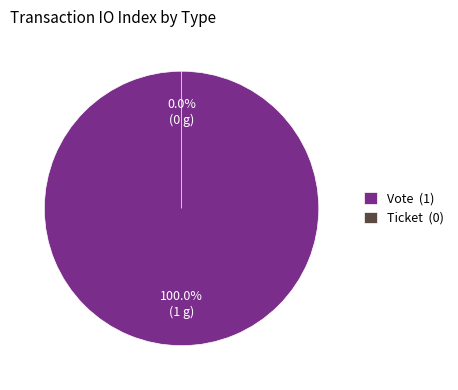

Which category has the biggest portion of the pie?

Vote